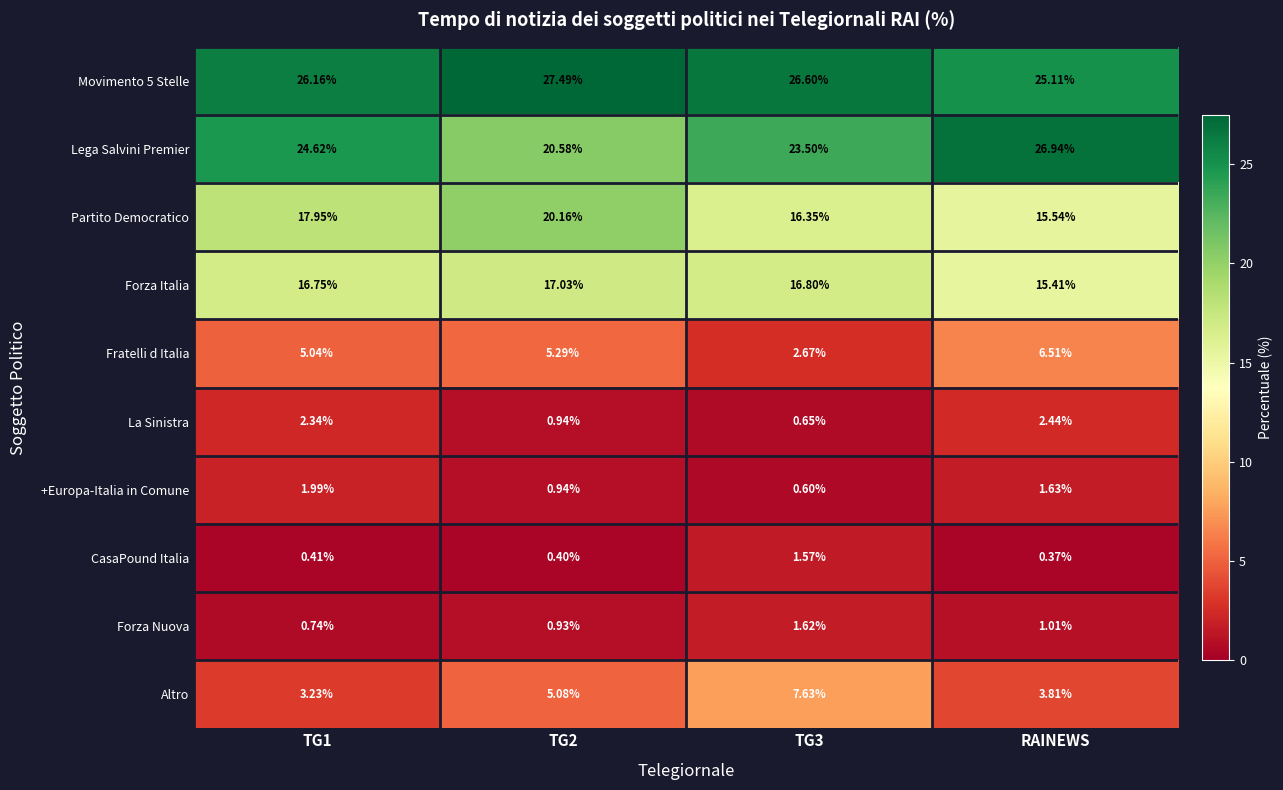

At which label does Fratelli d Italia reach its peak?

RAINEWS